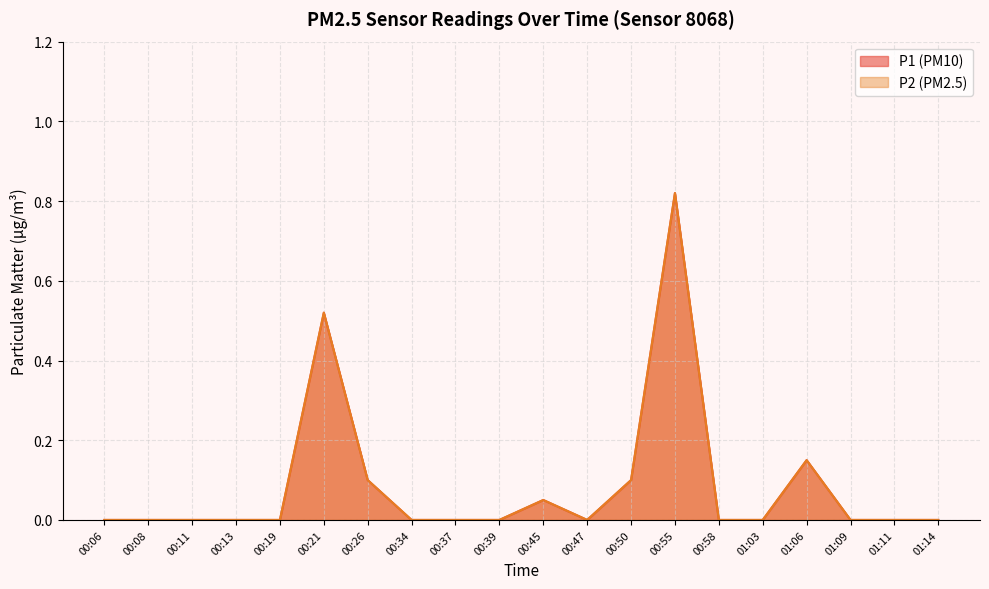

Does the chart have visible grid lines?

Yes